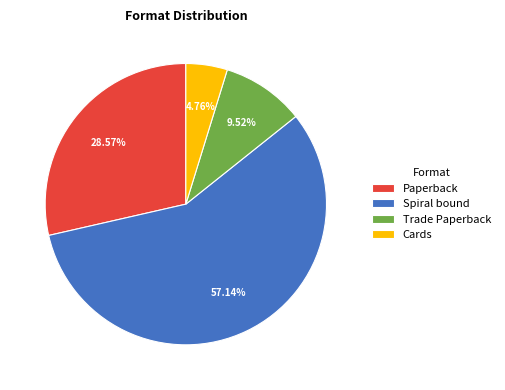

To the nearest percent, what is the average slice percentage?

25%